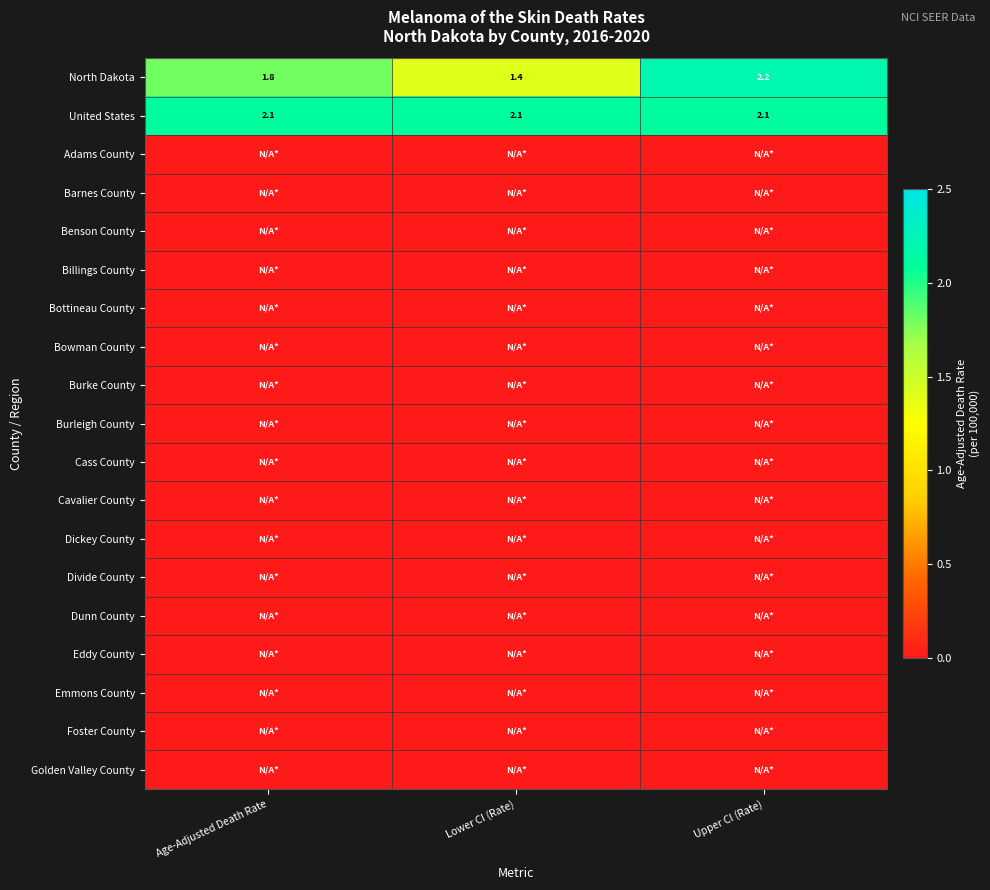

What is the average value of the United States series?

2.1